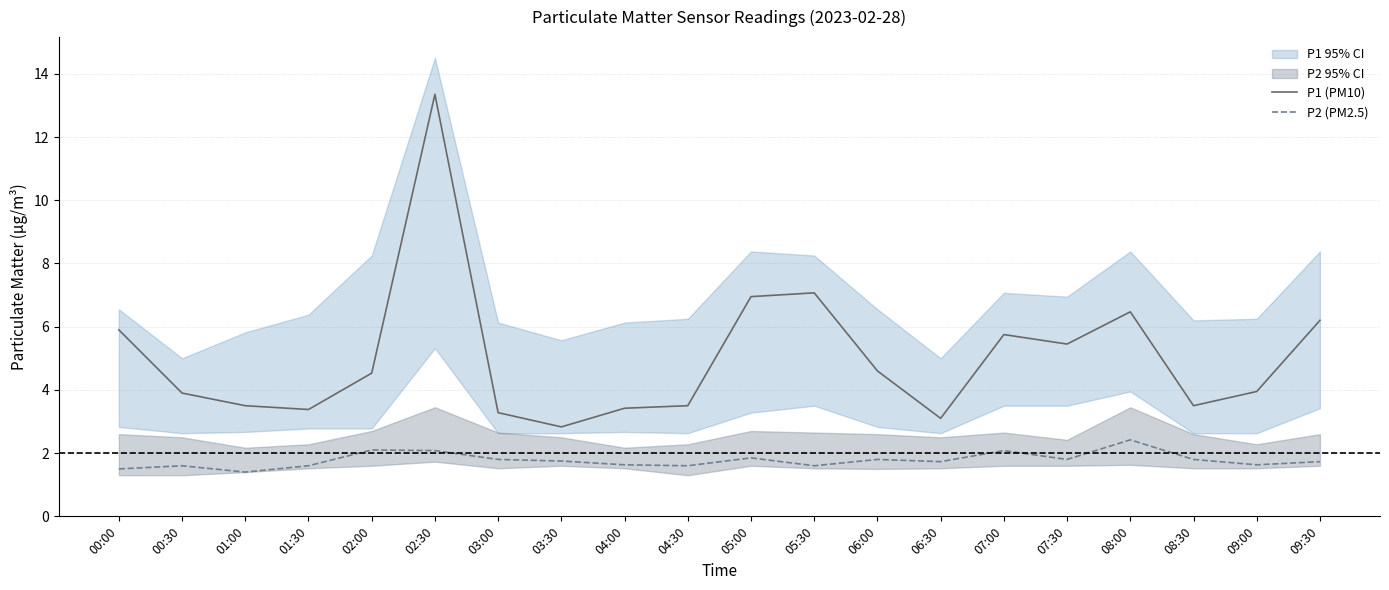

Which series has the largest total across all categories?

P1 (PM10)